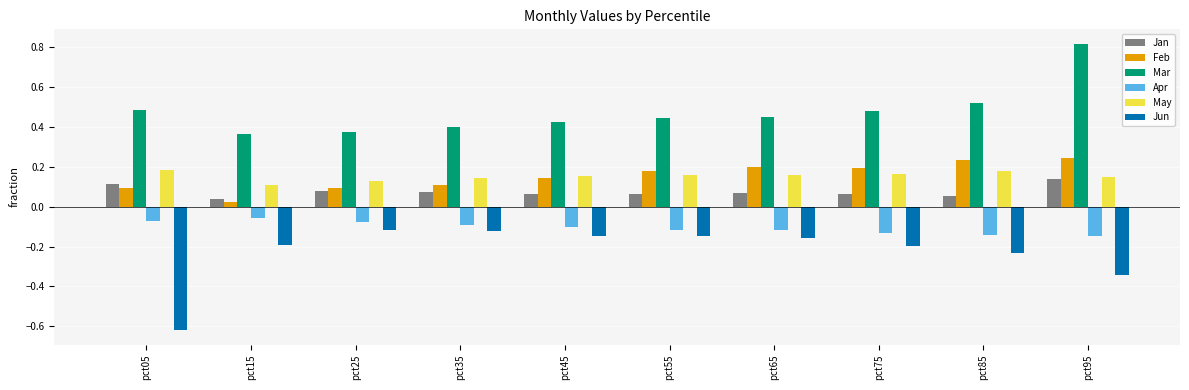

What is the sum of all Apr values?

-1.0